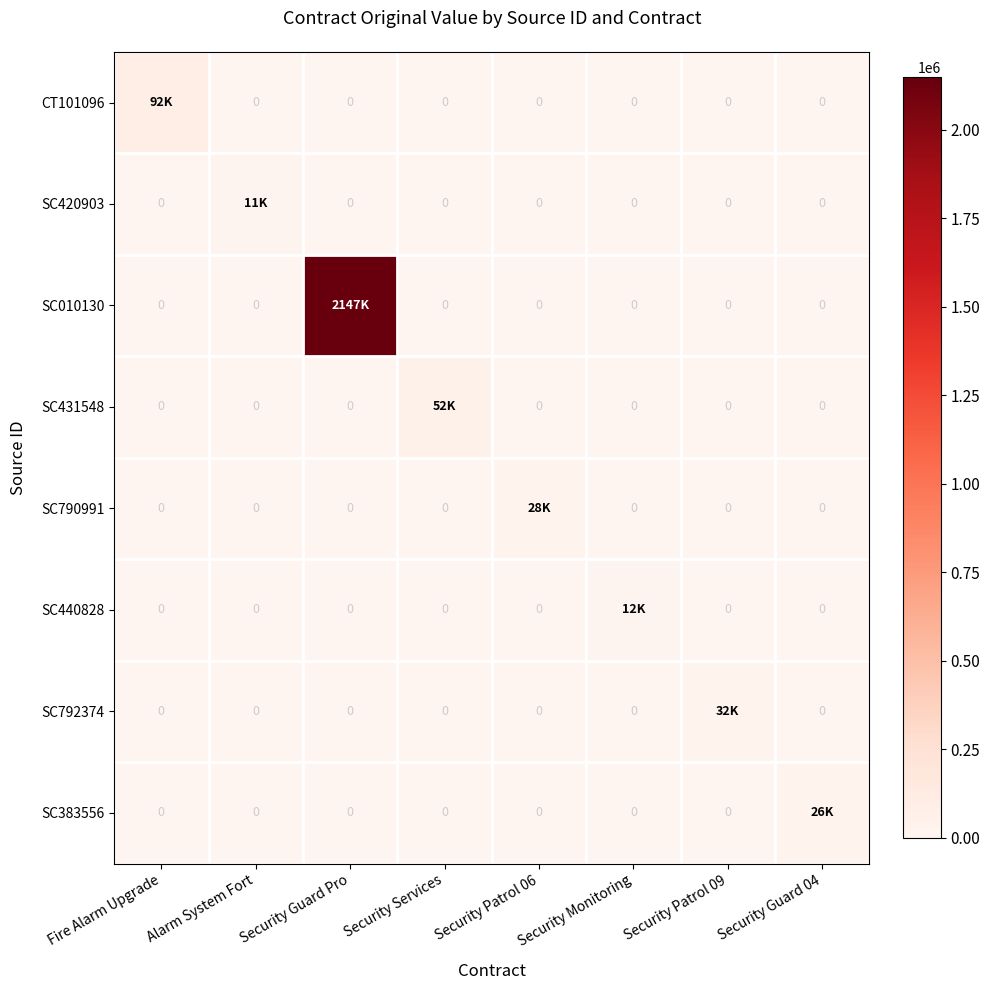

At which label does SC792374 reach its peak?

Security Patrol 09